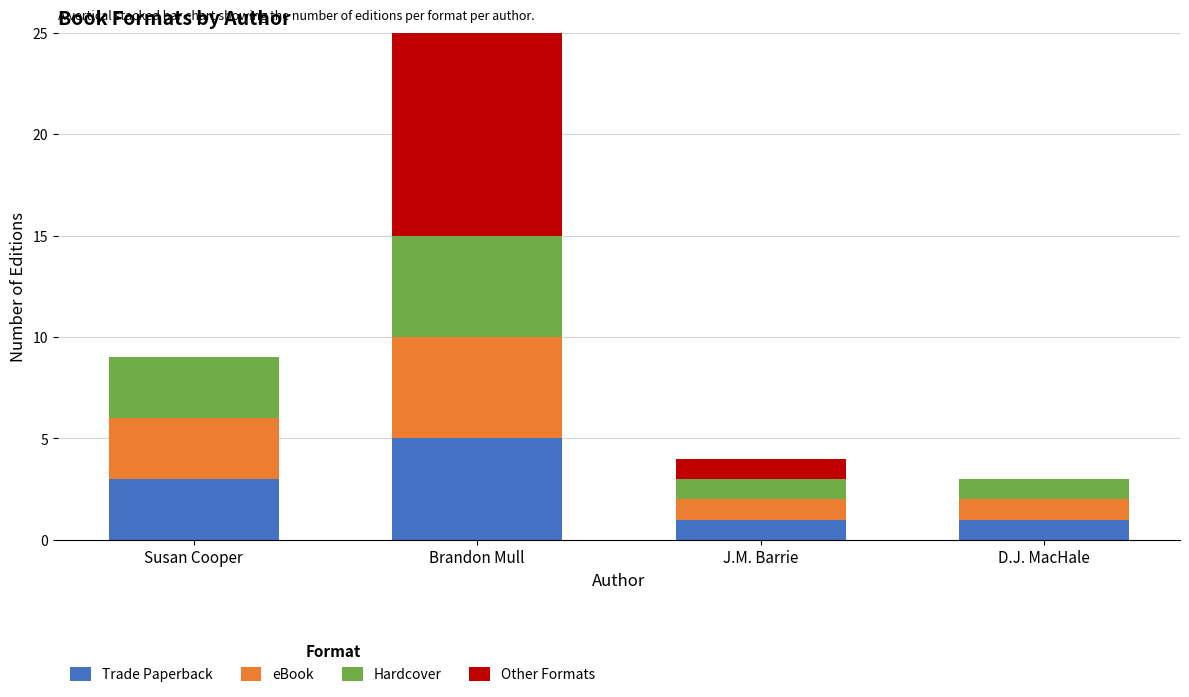

What is the total value across all series at D.J. MacHale?

3